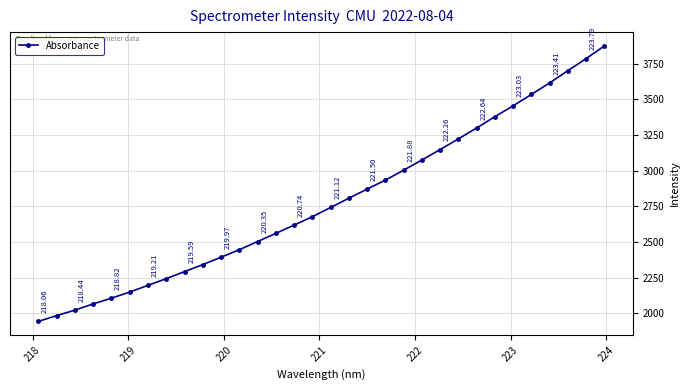

What is the sum of all values?

88968.8